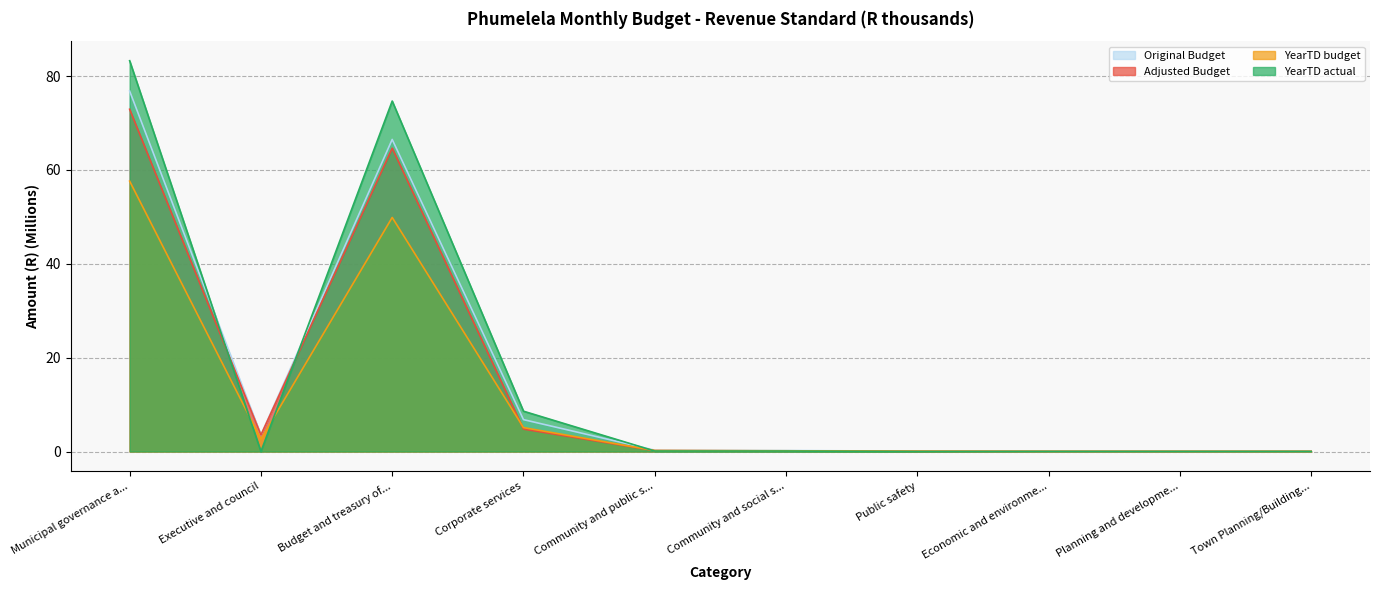

What is the spread (max minus min) of values at Municipal governance a...?

25.7